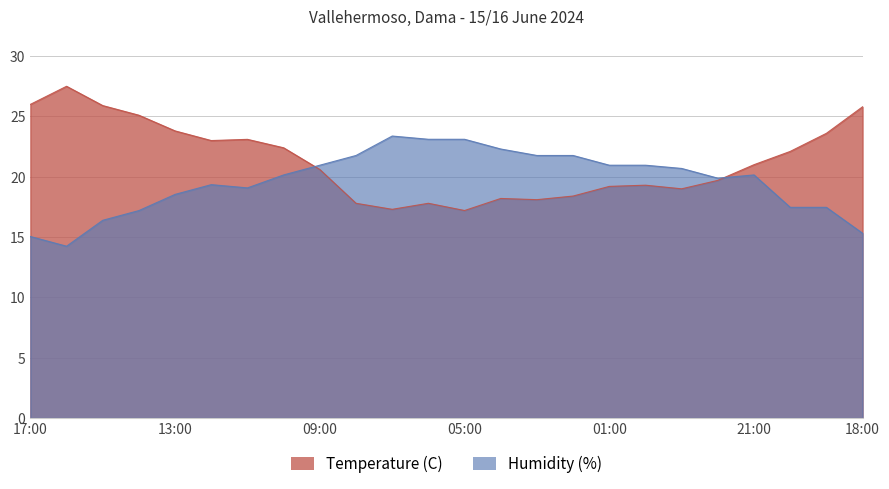

Which series has the largest total across all categories?

Temperature (C)